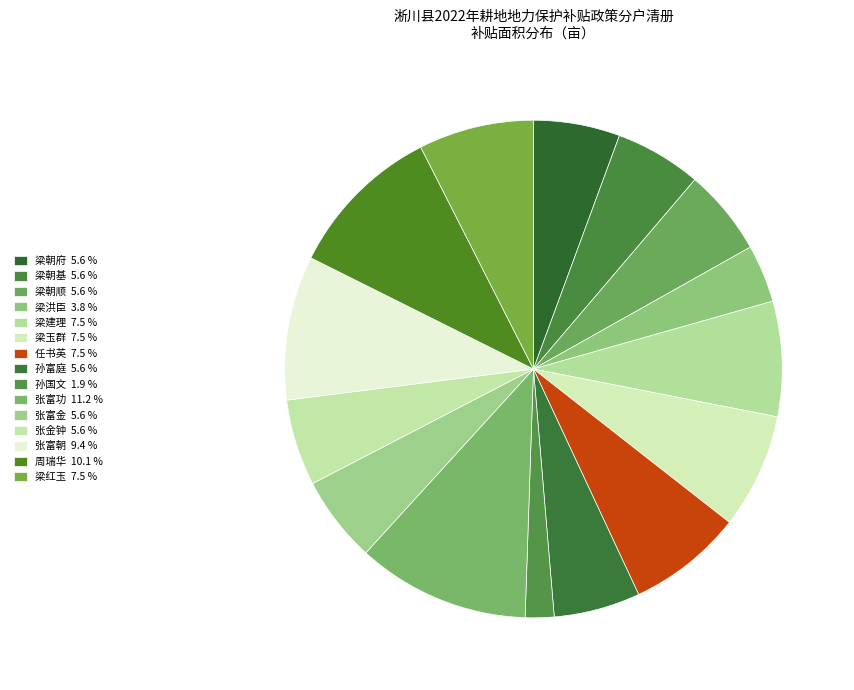

Is it true that 孙国文 is 2% of the pie?

True